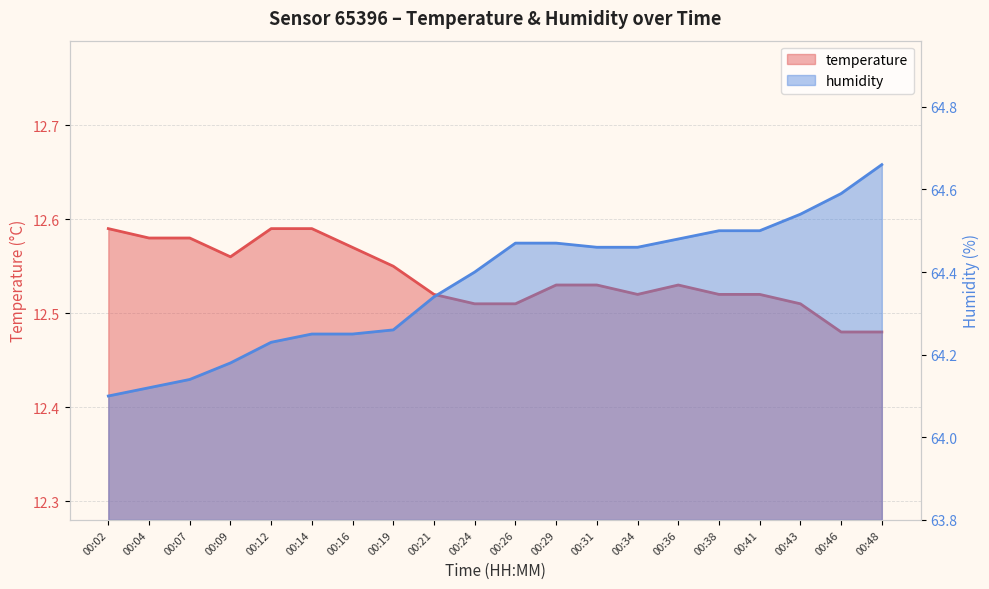

List the labels in order of humidity value, largest first.

00:48, 00:46, 00:43, 00:38, 00:41, 00:36, 00:26, 00:29, 00:31, 00:34, 00:24, 00:21, 00:19, 00:14, 00:16, 00:12, 00:09, 00:07, 00:04, 00:02